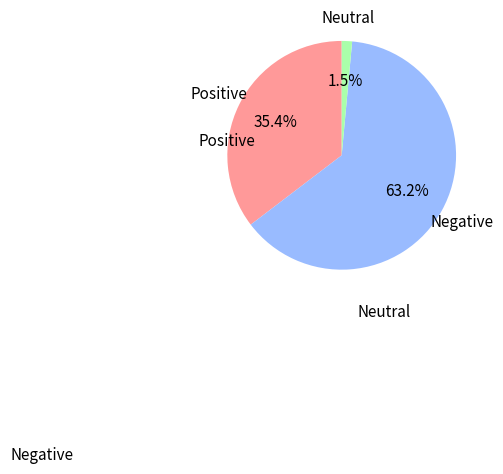

Is there any slice that represents more than half of the pie?

Yes